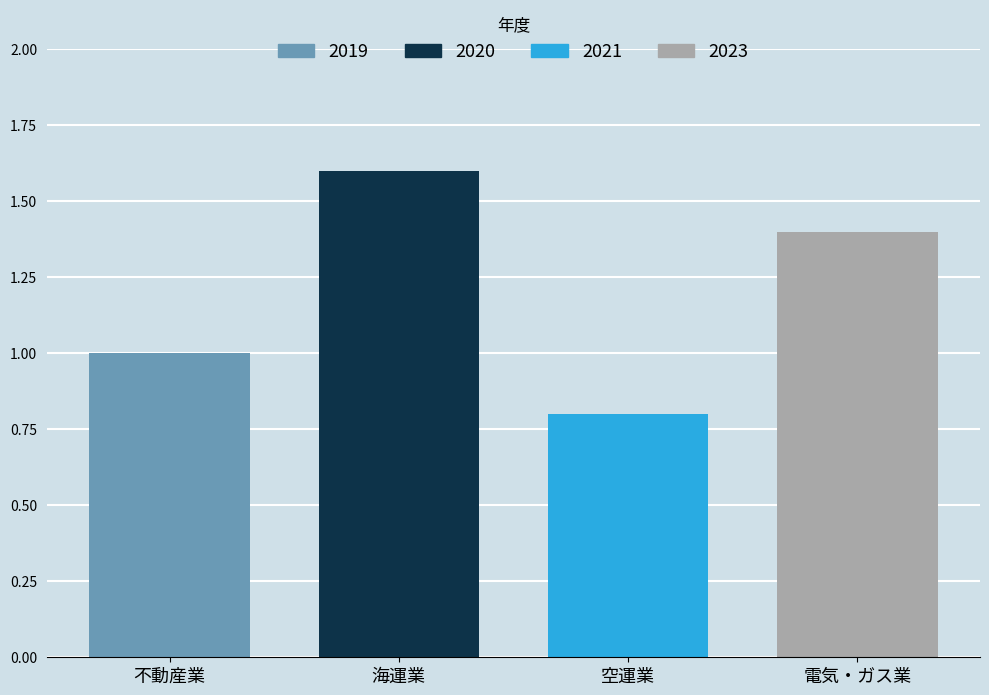

What is the maximum value shown in the chart?

1.6